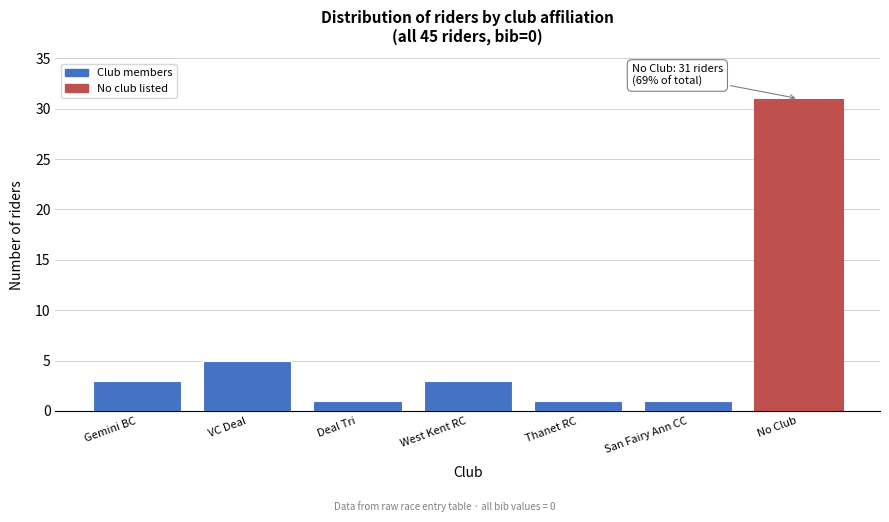

Reading left to right, extract all data points from this chart.

3	5	1	3	1	1	31